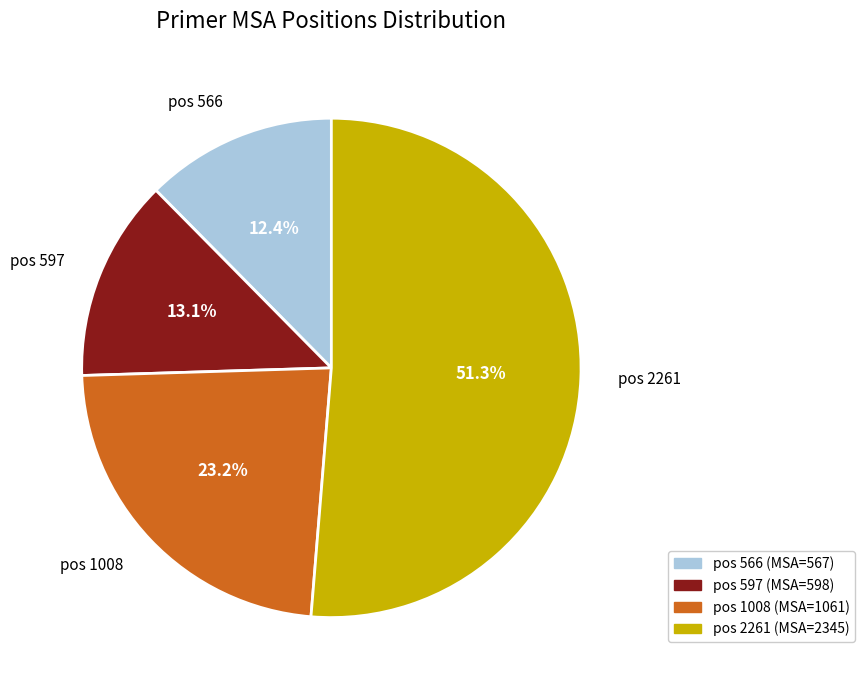

Rank the categories by value from highest to lowest.

pos 2261, pos 1008, pos 597, pos 566